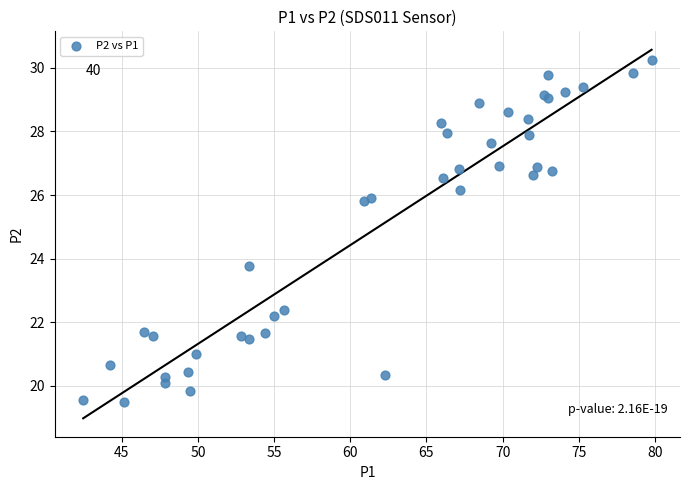

What Y value in the scatter plot is closest to 24?

23.8